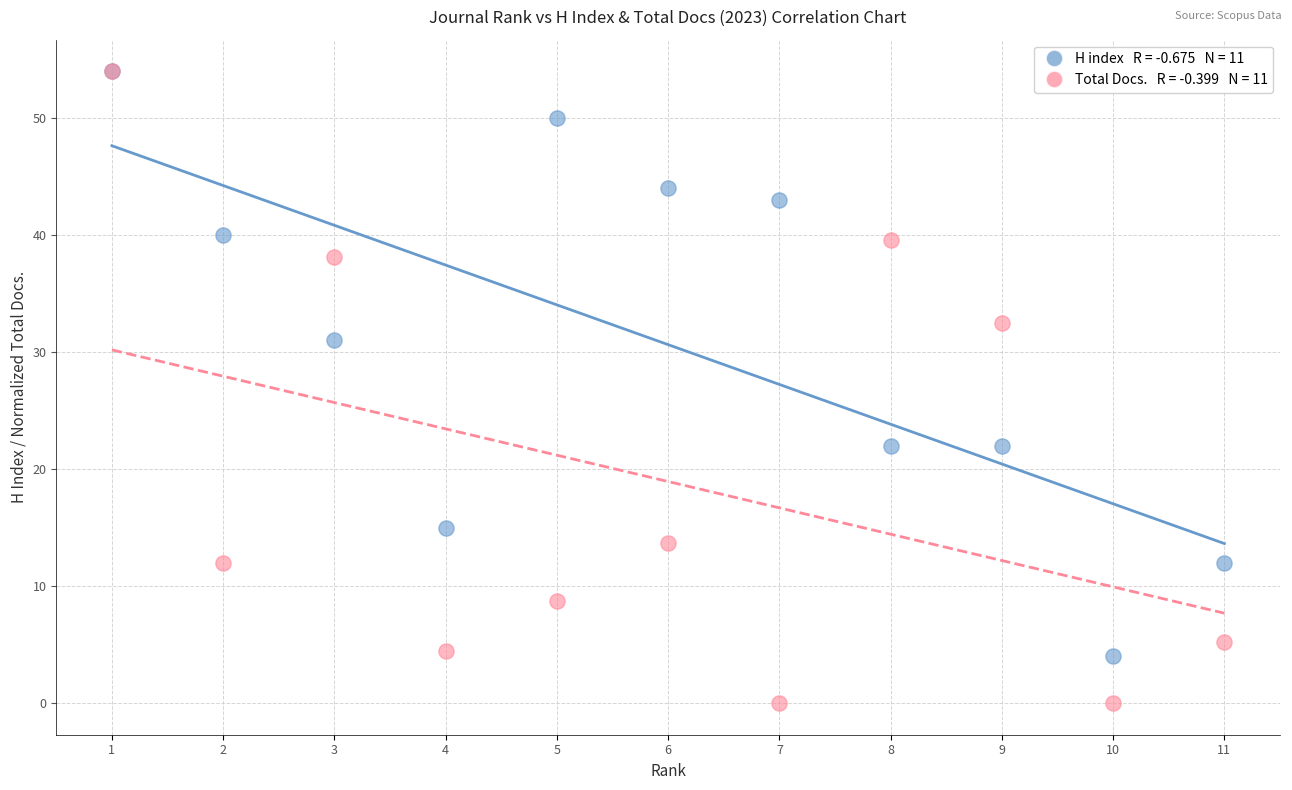

Across all series, what Y value is closest to 27?

31.0